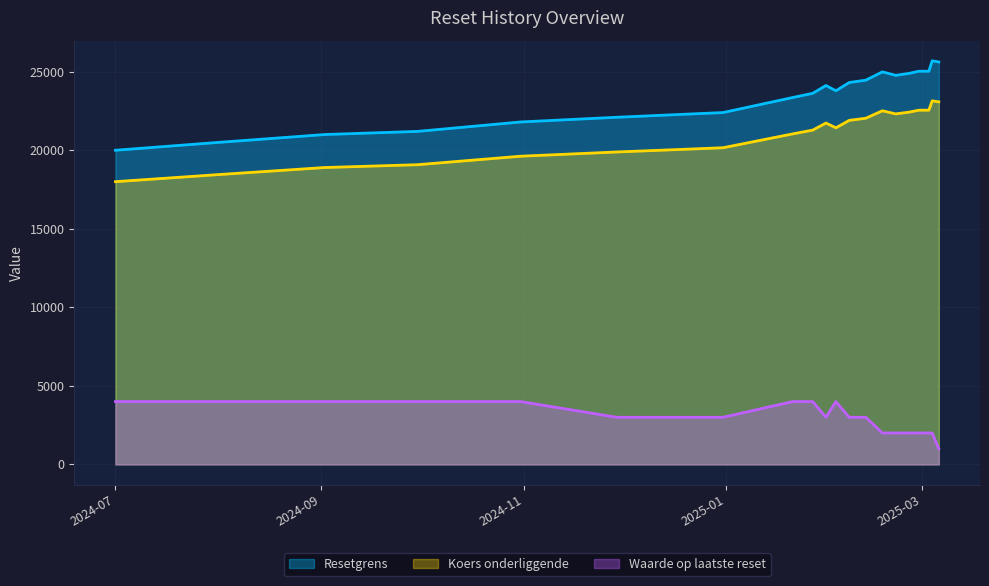

True or false: Resetgrens has more than 2 points higher than both neighbors.

True